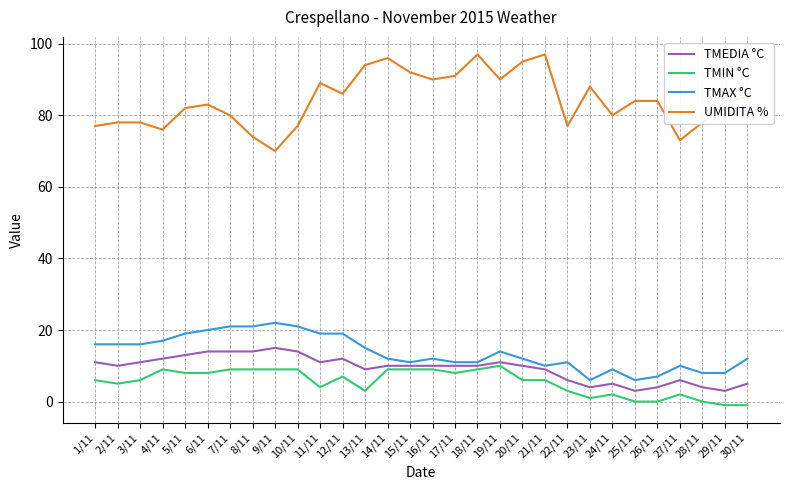

Is the value of TMEDIA °C at 15/11 greater than the value of UMIDITA % at 10/11?

No